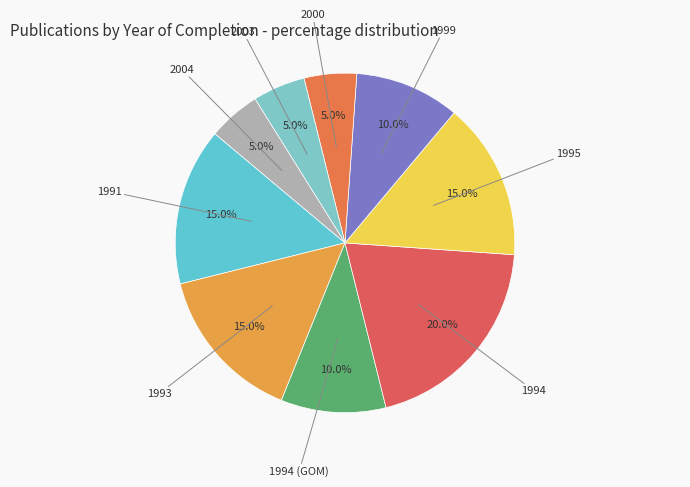

Is 1993 the majority of the pie?

No